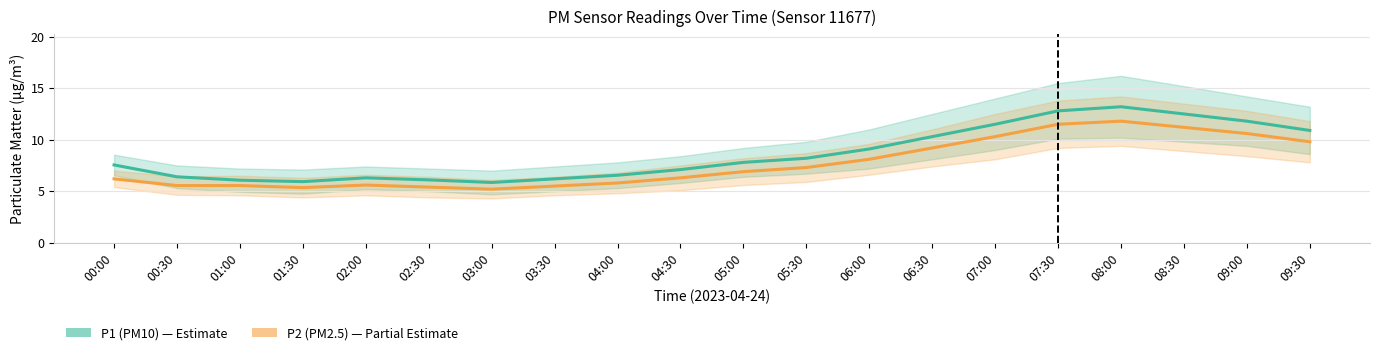

At which category is the sum across all series the highest?

08:00